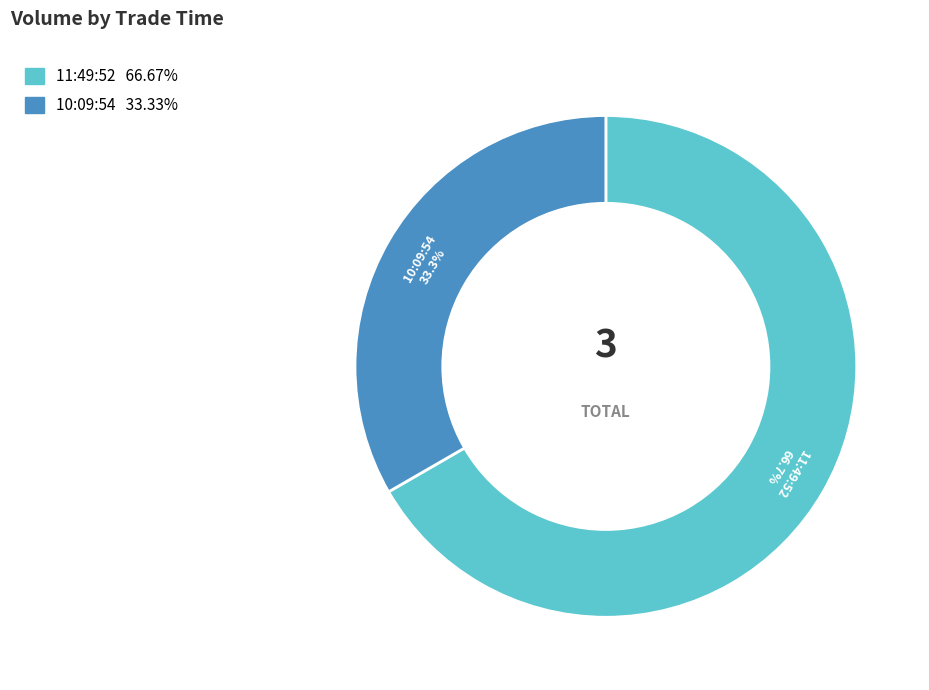

How many slices are in this pie chart?

2